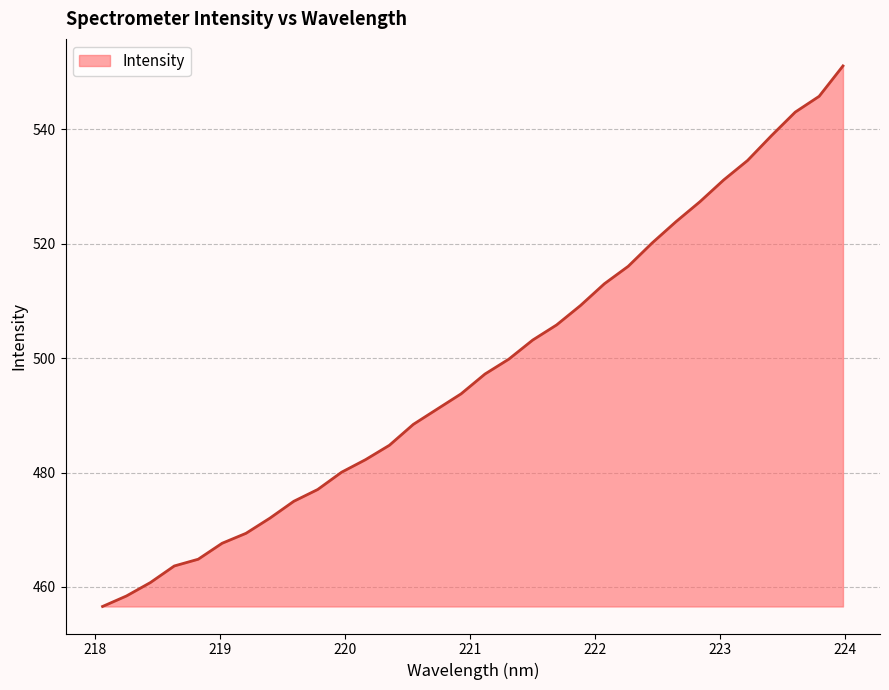

What is the difference between the maximum and minimum values?

94.5